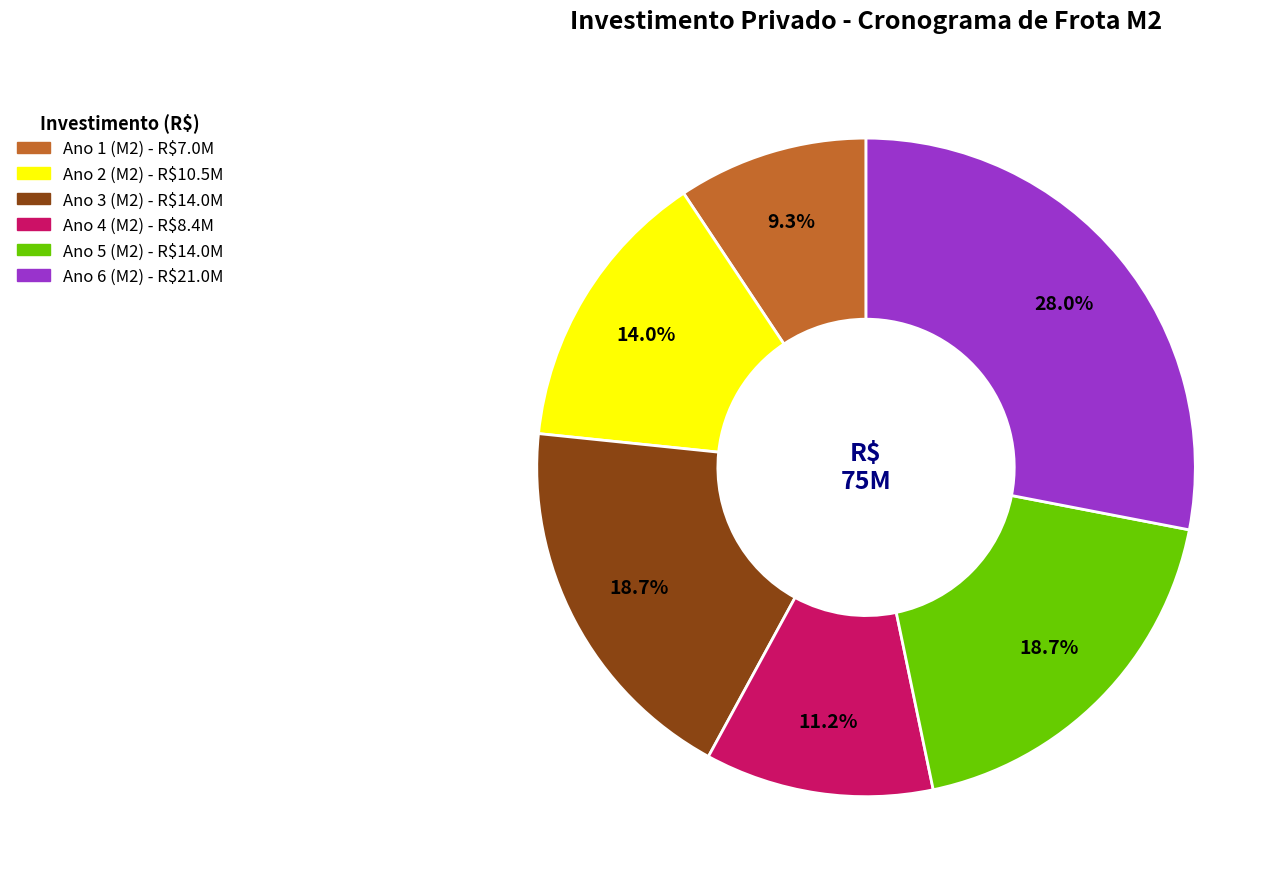

To the nearest percent, what is the difference between the Ano 5 (M2) and Ano 2 (M2) slice percentages?

5%